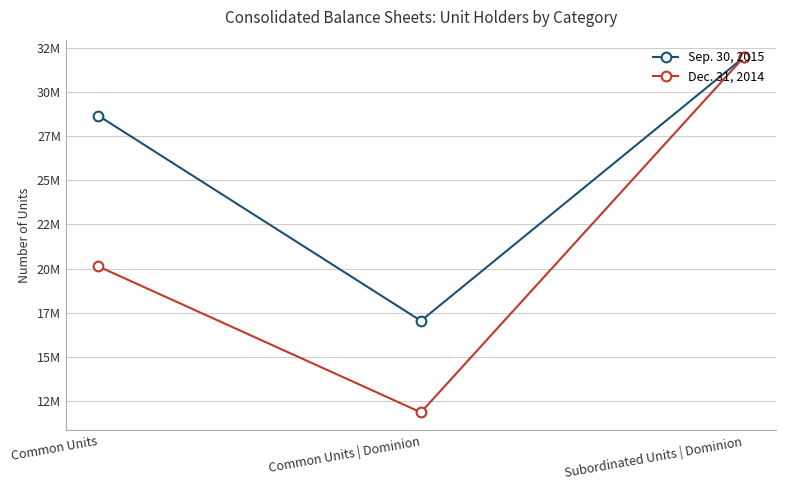

What is the total value across all series at Subordinated Units | Dominion?

63945578